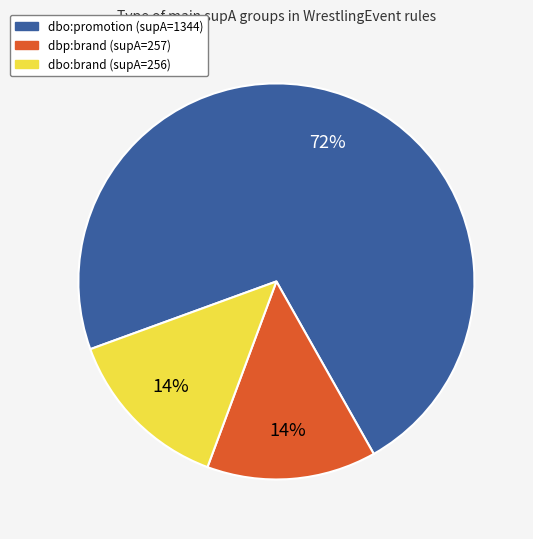

Which slice represents more than half of the pie?

dbo:promotion (supA=1344)